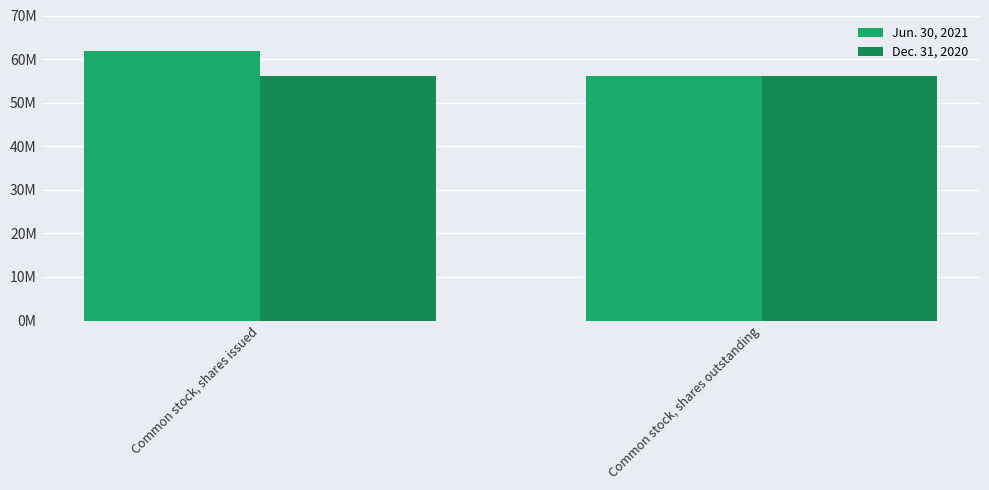

Are the bars grouped side by side (vs. stacked)?

Yes